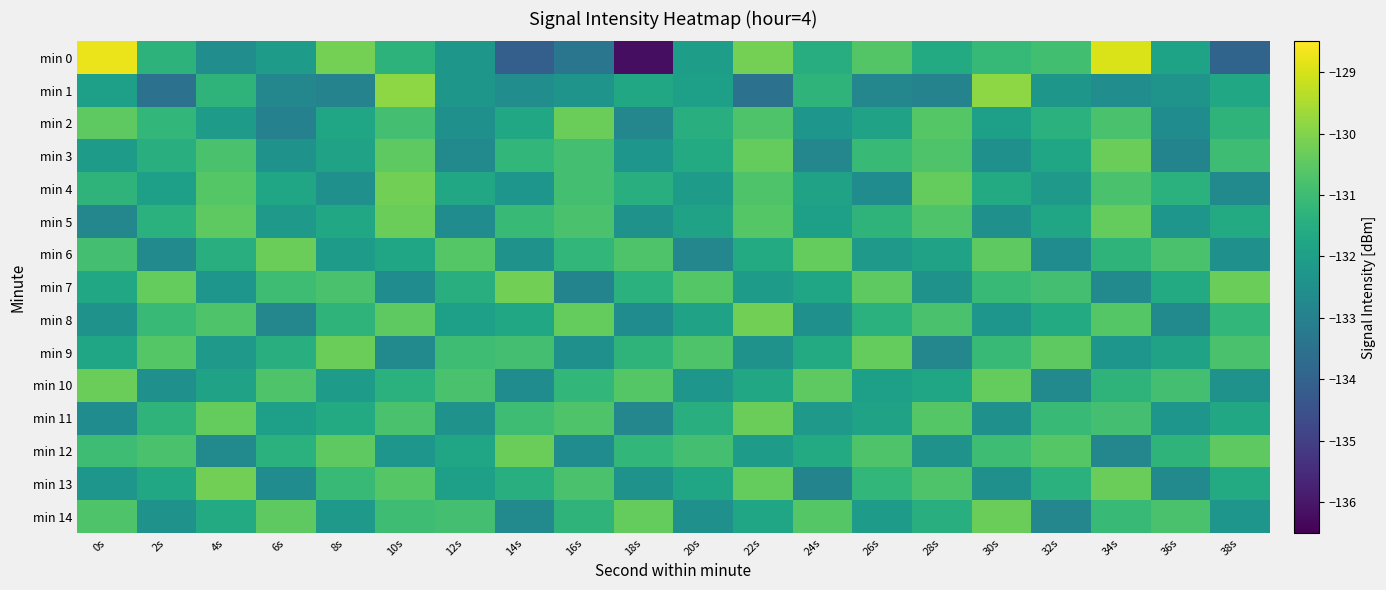

Between 8s and 12s, which series saw the biggest shift?

min 0